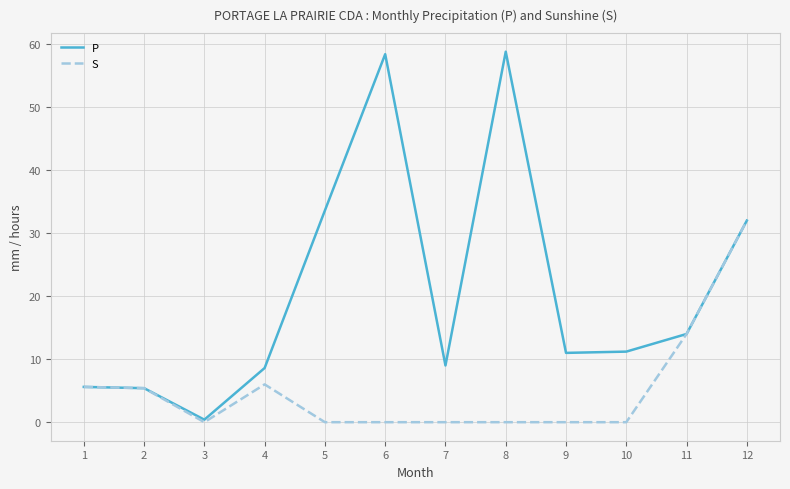

Which series changed the most between 7 and 8?

P